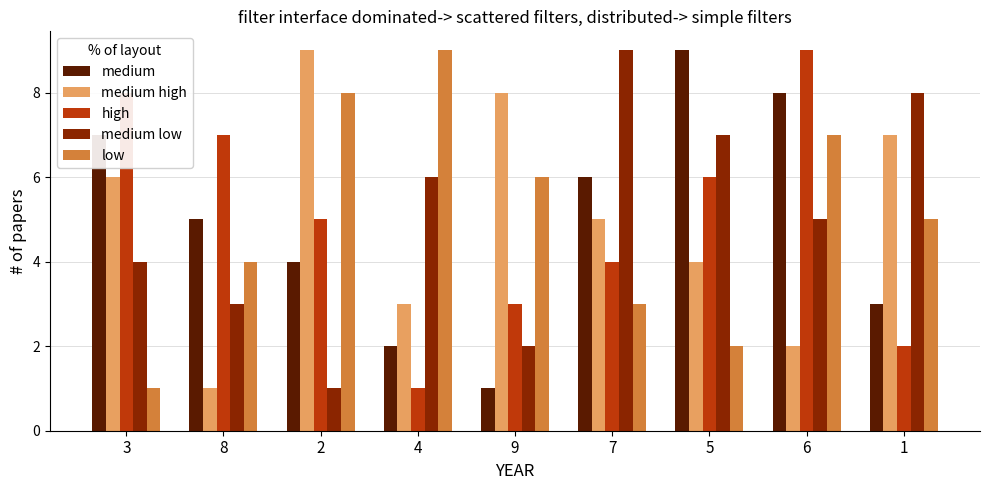

What is the label of the 2nd bar from the left?

8